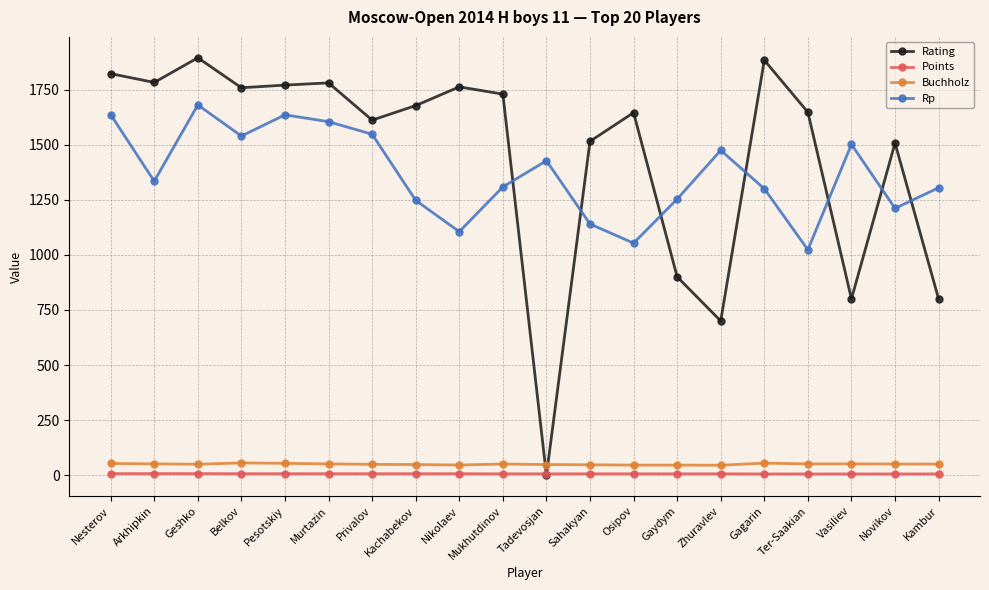

Which series changed the most between Sahakyan and Gaydym?

Rating